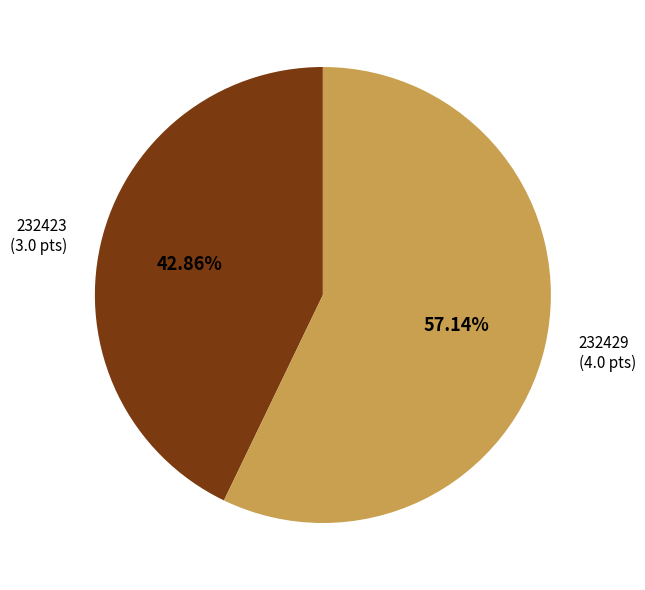

The 232423 slice represents 49% of the pie. True or false?

False